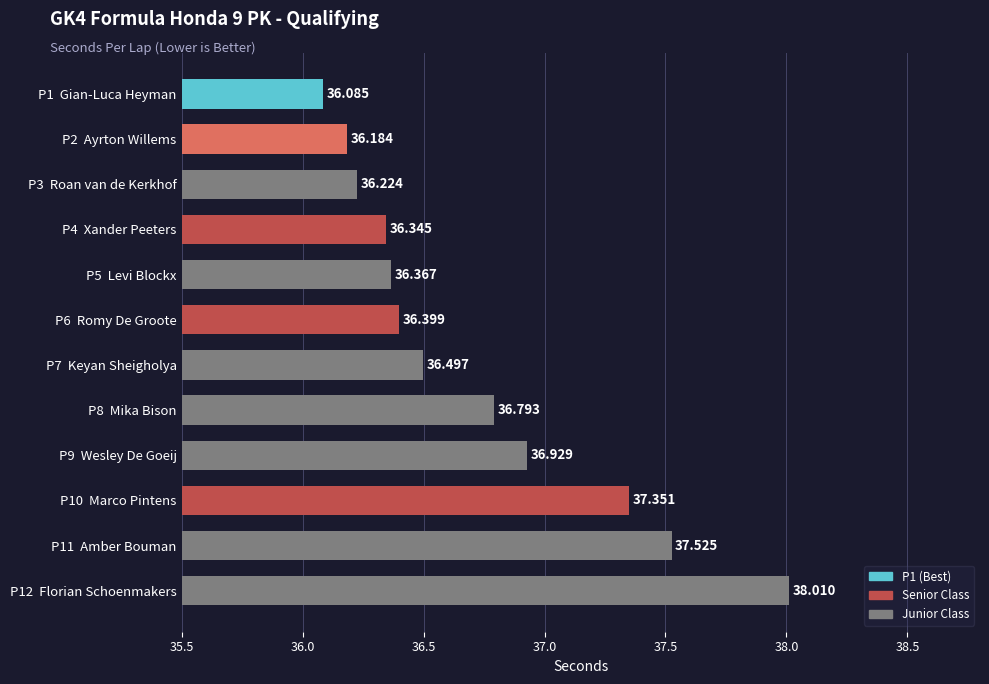

How many data points does each series have?

12